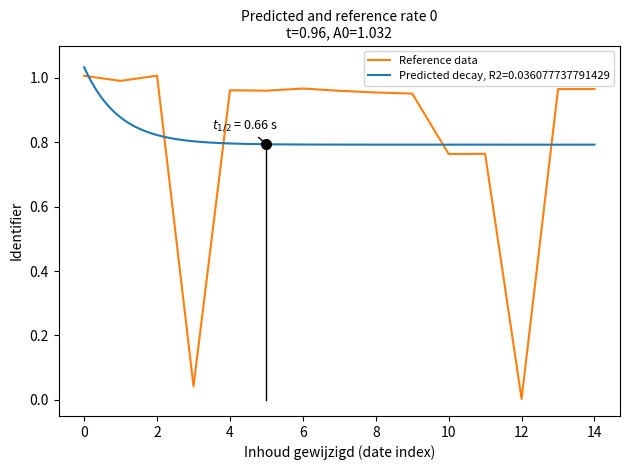

At which label does Reference data reach its minimum?

12